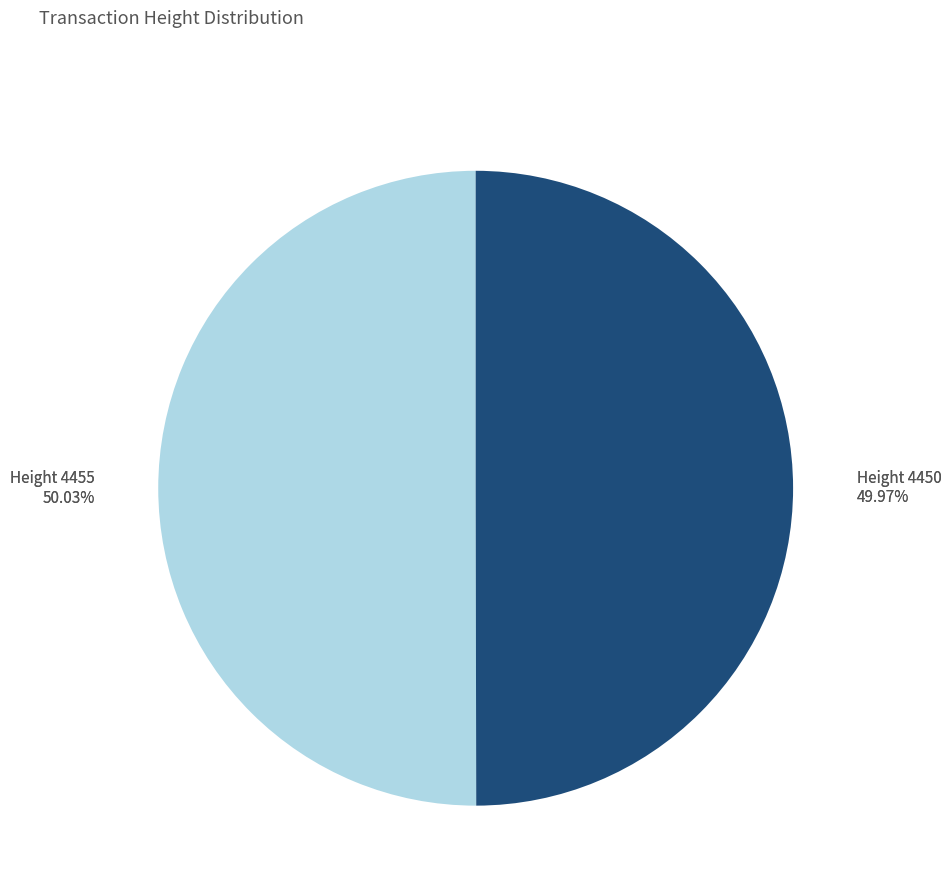

Rank the categories by value from lowest to highest.

4450, 4455